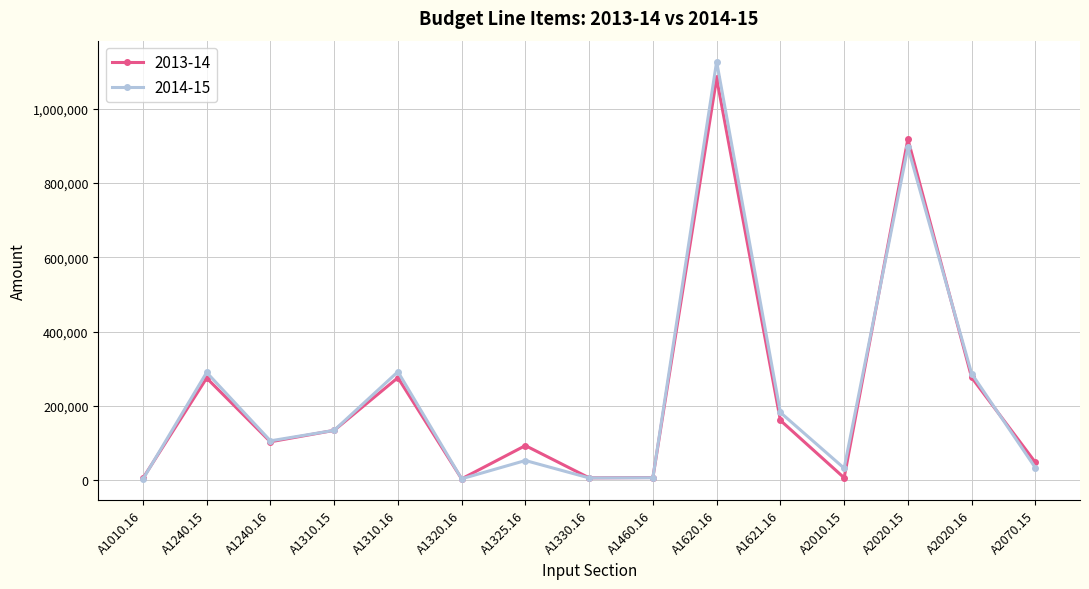

Where is the first local minimum for 2013-14?

A1240.16